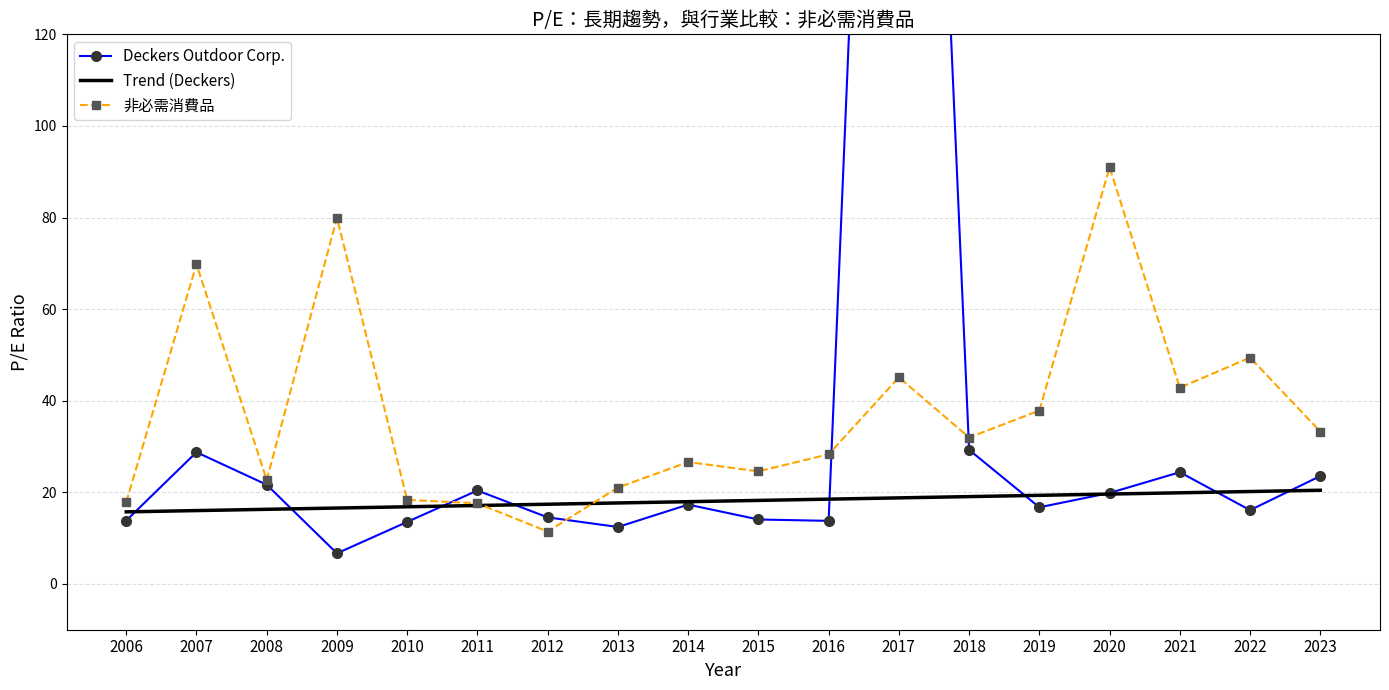

Where do Trend (Deckers) and 非必需消費品 first cross each other?

2011 and 2012